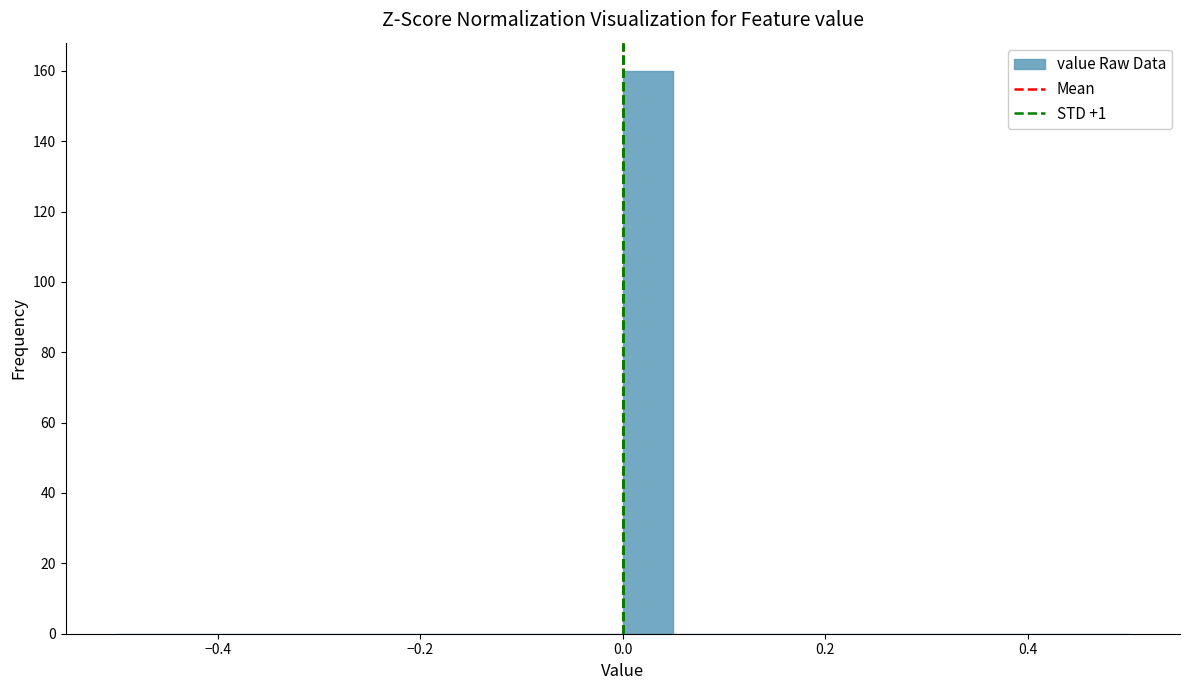

Around what value on the x-axis is the tallest bar? Give the approximate position of its centre, as read against the axis.

0.02